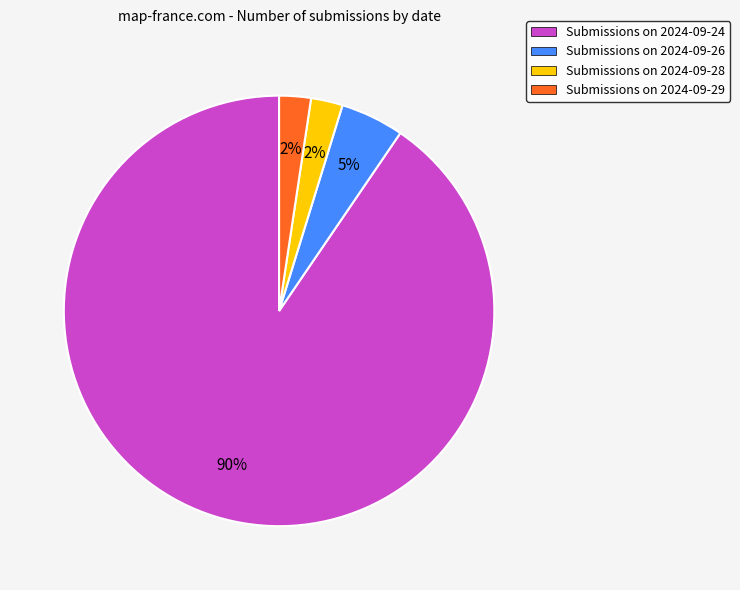

Is it true that Submissions on 2024-09-24 is 90% of the pie?

True